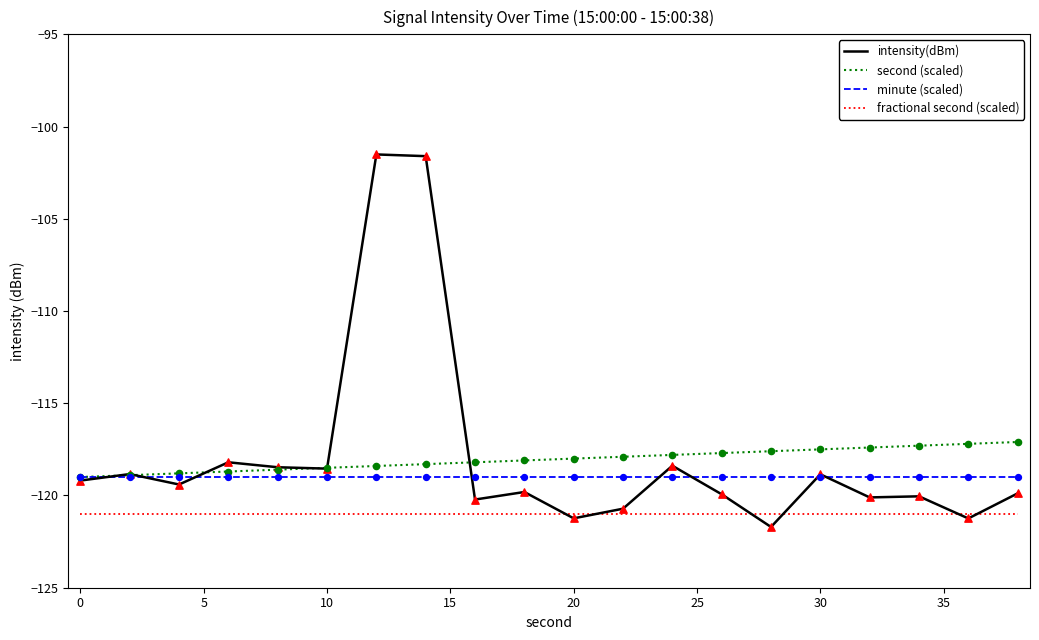

List the series in order of their peak value, highest first.

intensity(dBm), second (scaled), minute (scaled), fractional second (scaled)